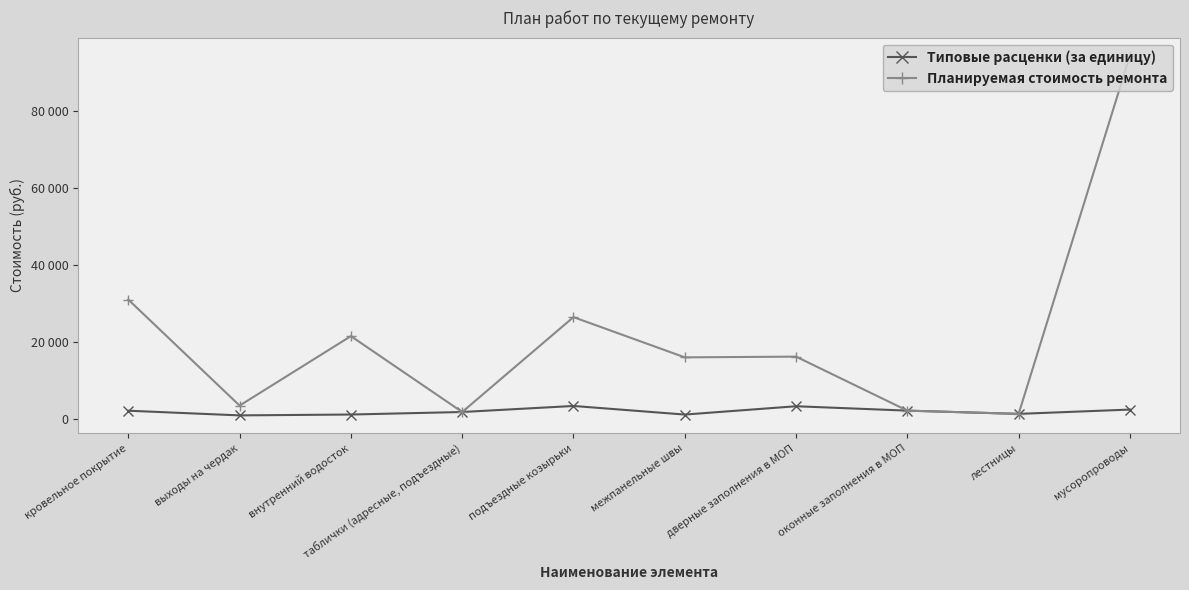

At which label does Планируемая стоимость ремонта reach its minimum?

лестницы